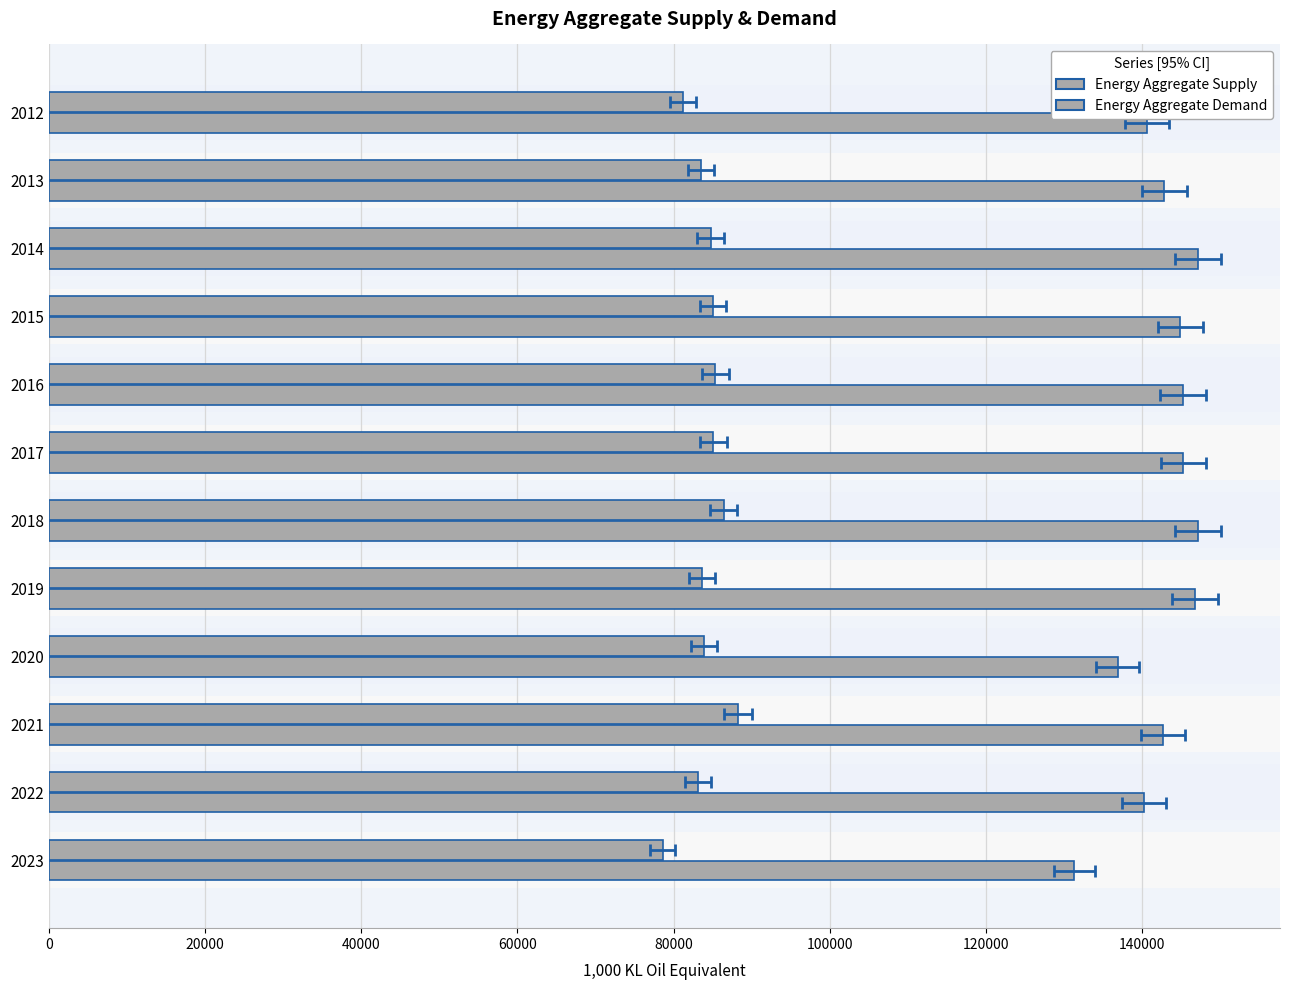

What are all the series names shown in the legend?

Energy Aggregate Supply, Energy Aggregate Demand